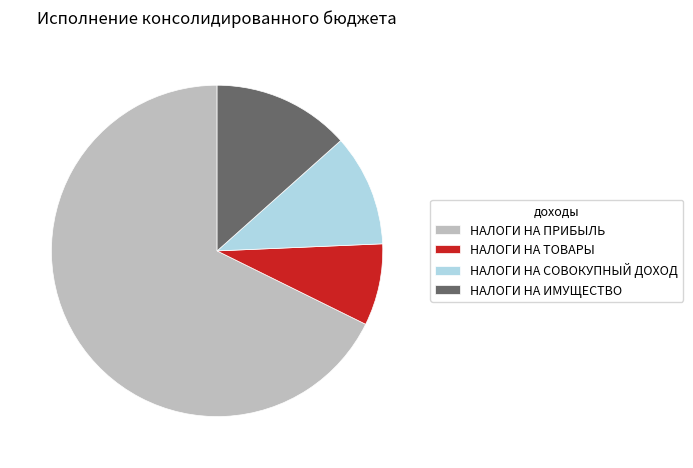

What is the majority slice?

НАЛОГИ НА ПРИБЫЛЬ